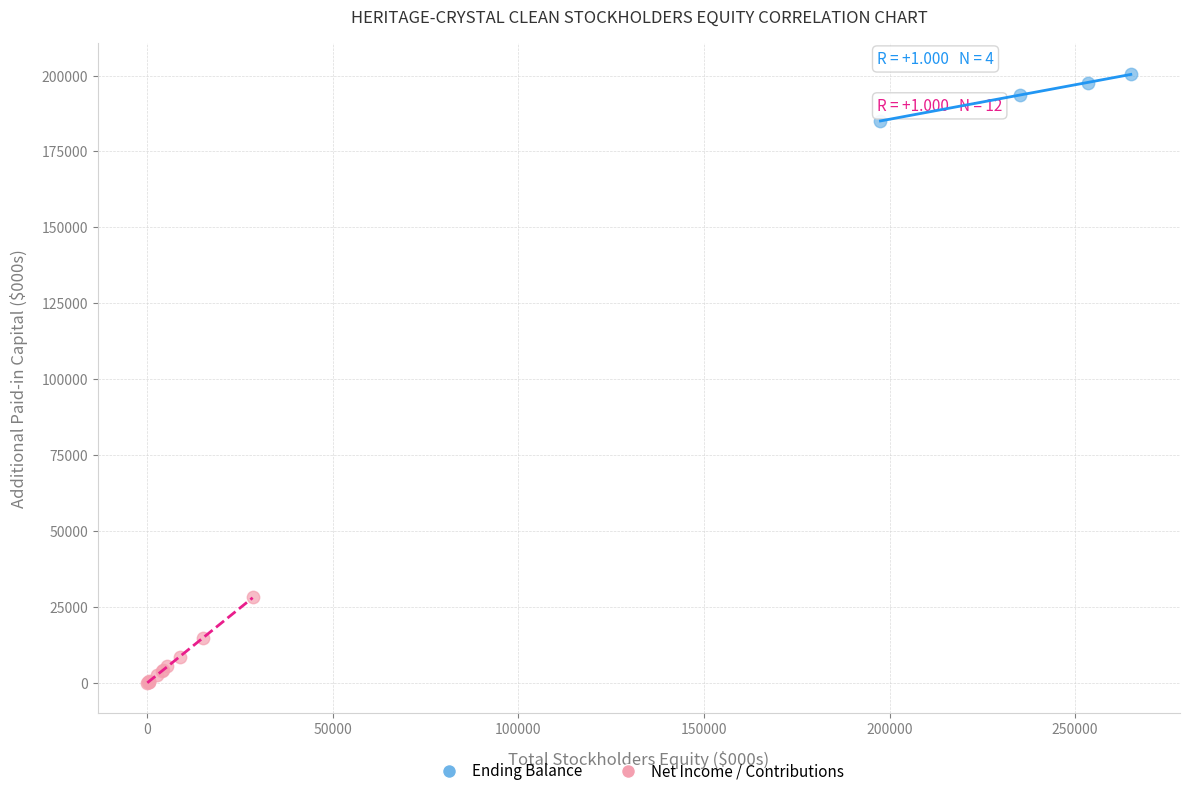

Which series contains the highest Y value?

Ending Balance